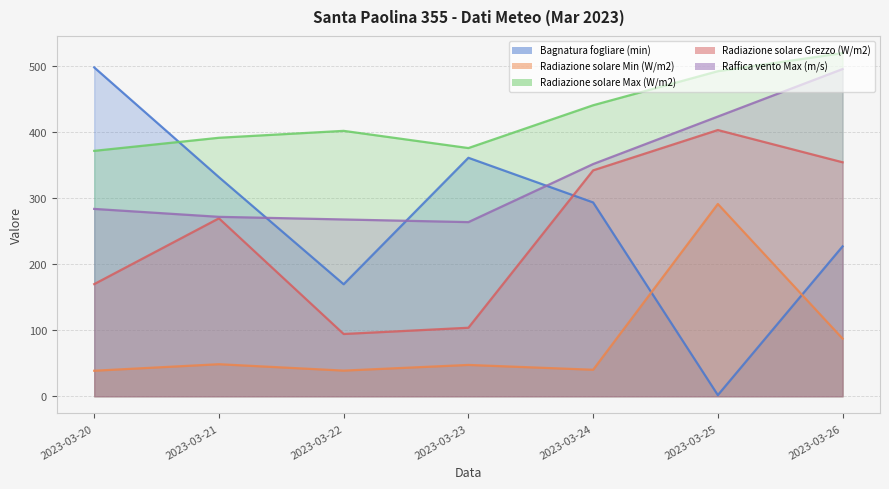

True or false: Radiazione solare Min (W/m2) and Radiazione solare Grezzo (W/m2) intersect in this chart.

False